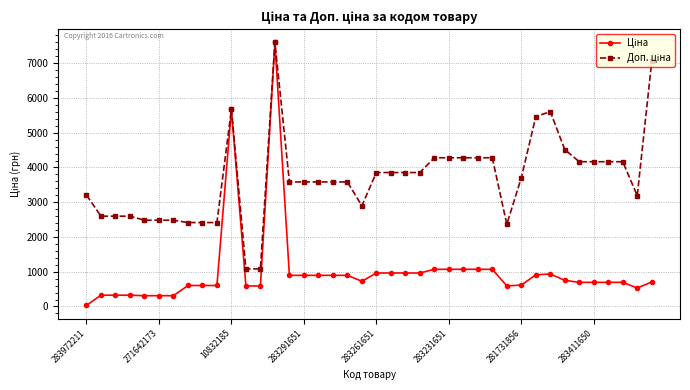

At how many categories does at least one series exceed 3353?

25